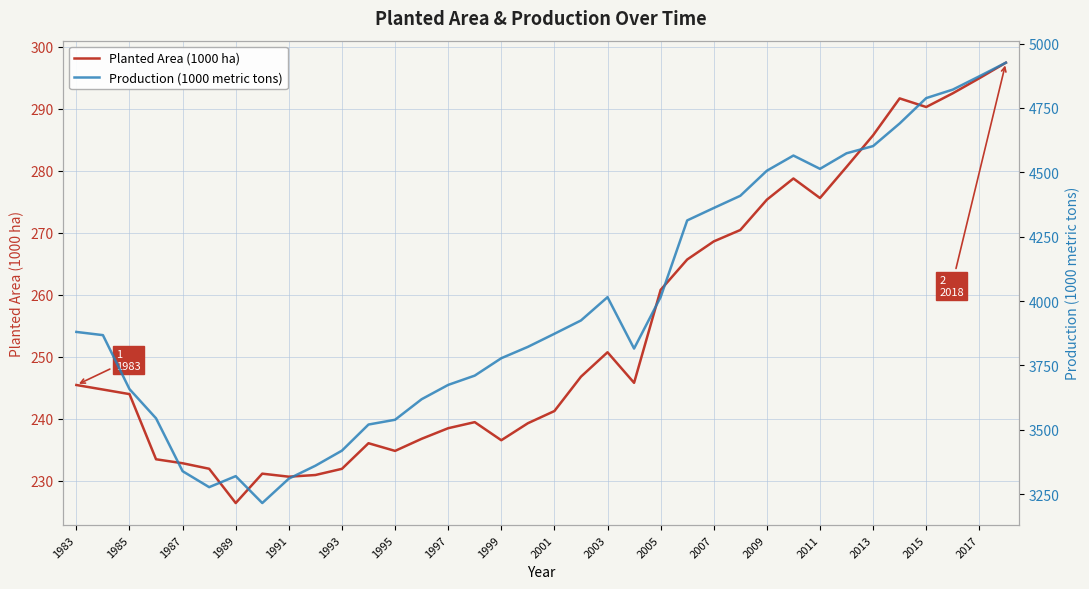

In Planted Area (1000 ha), how many points are higher than both neighbors (excluding endpoints)?

6